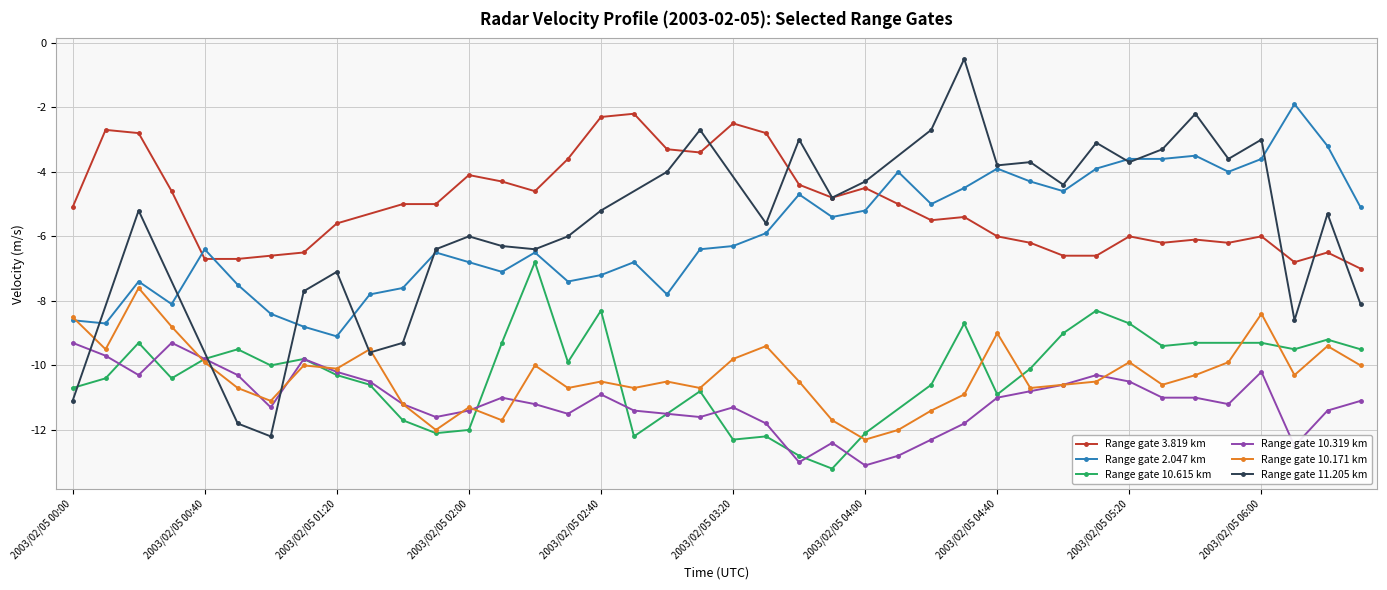

True or false: Range gate 2.047 km has more than 2 points higher than both neighbors.

True